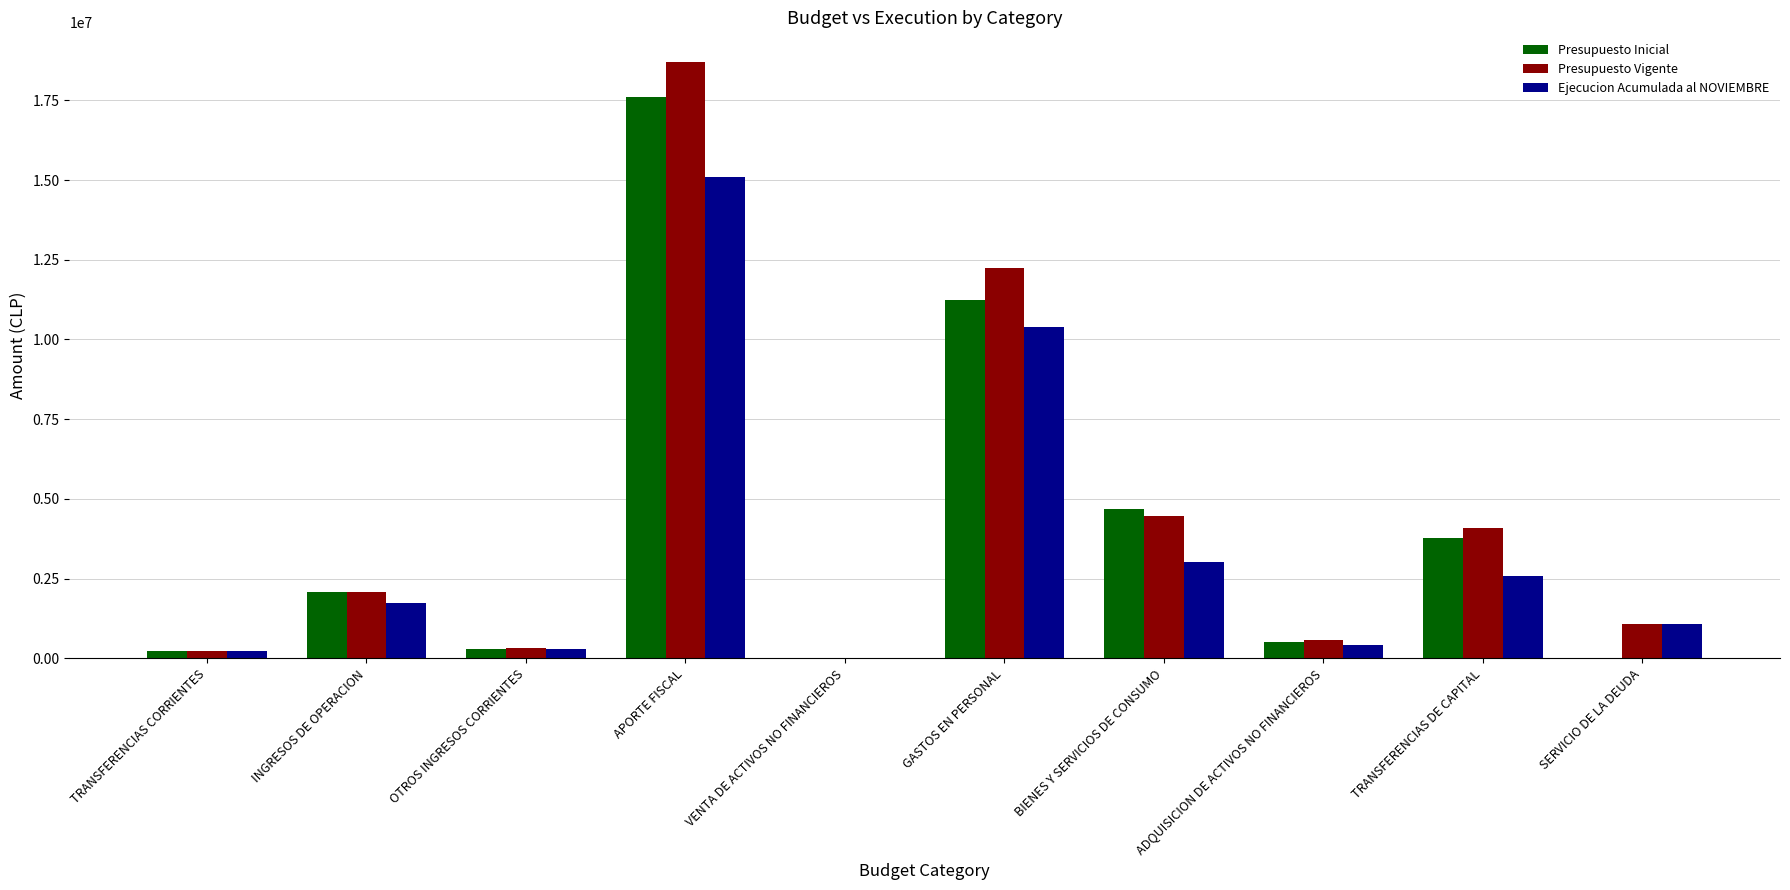

What is the sum of the Presupuesto Inicial values at GASTOS EN PERSONAL and TRANSFERENCIAS DE CAPITAL?

15033161